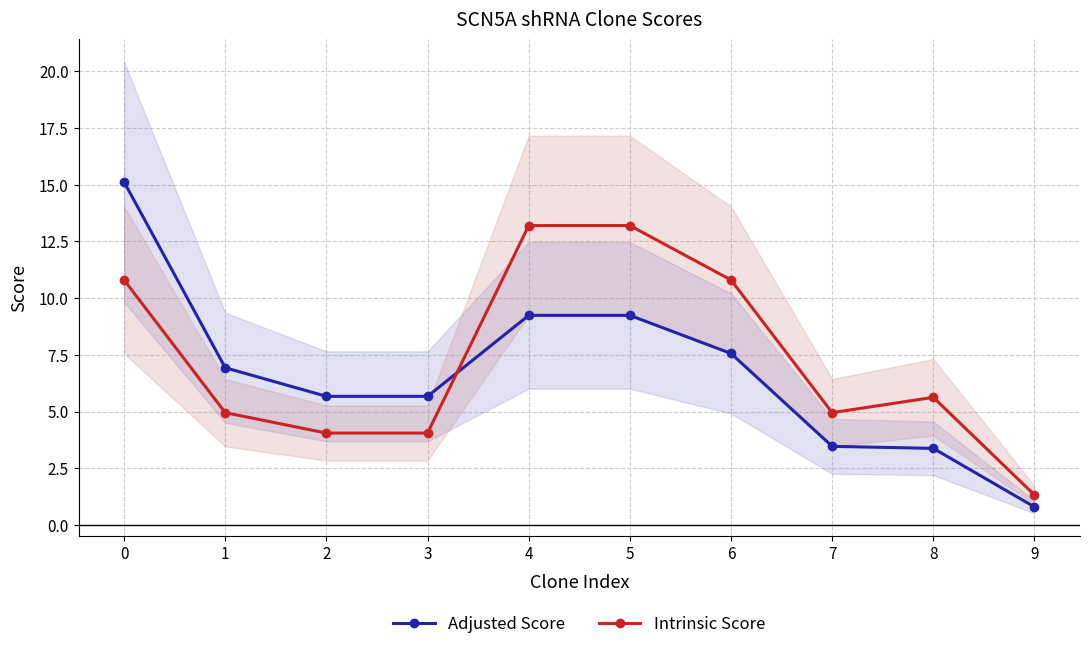

Where is the first local minimum for Intrinsic Score?

7